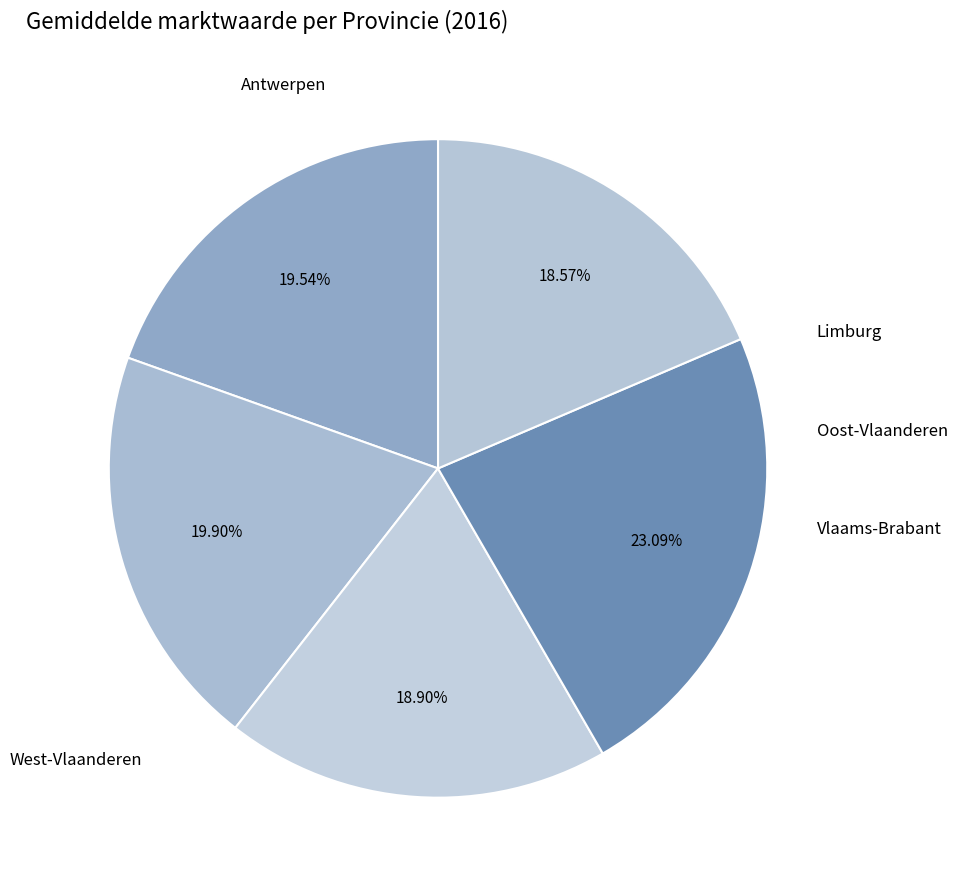

Which category has the biggest portion of the pie?

Vlaams-Brabant